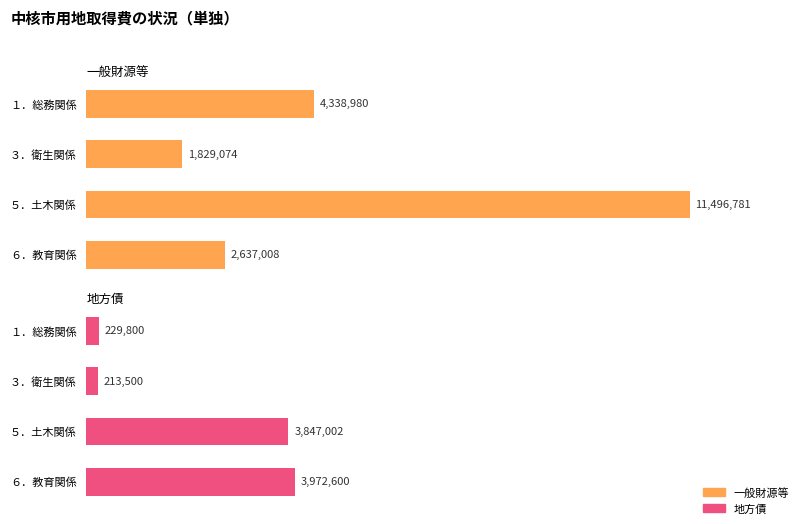

Is the value of 一般財源等 at ６．教育関係 greater than the value of 地方債 at ３．衛生関係?

Yes